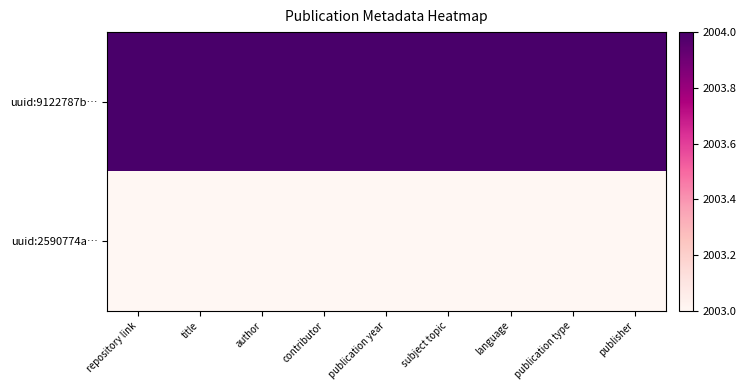

What is the maximum value shown in the chart?

2004